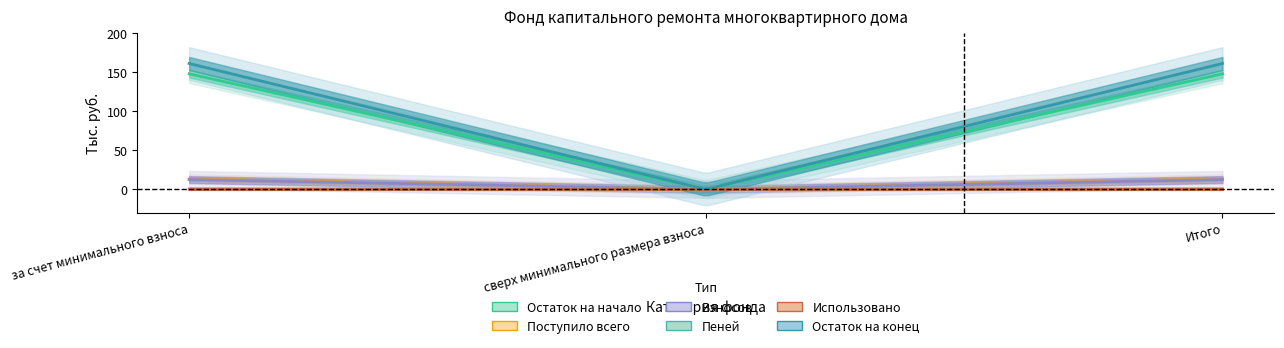

Reading left to right, extract all data points from this chart.

Остаток на начало: 148.0	0.0	148.0
Поступило всего: 13.2	0.0	13.2
Взносов: 12.6	0.0	12.6
Пеней: 0.7	0.0	0.7
Использовано: 0.0	0.0	0.0
Остаток на конец: 161.2	0.0	161.2